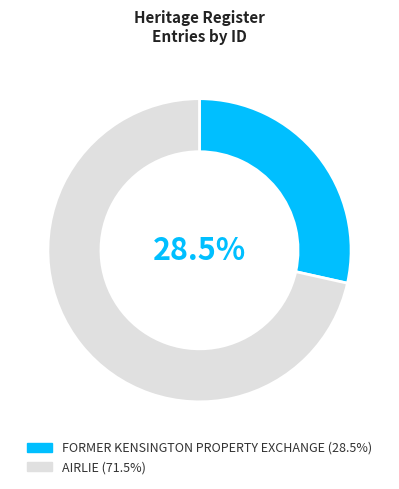

Is there any slice that represents more than half of the pie?

Yes